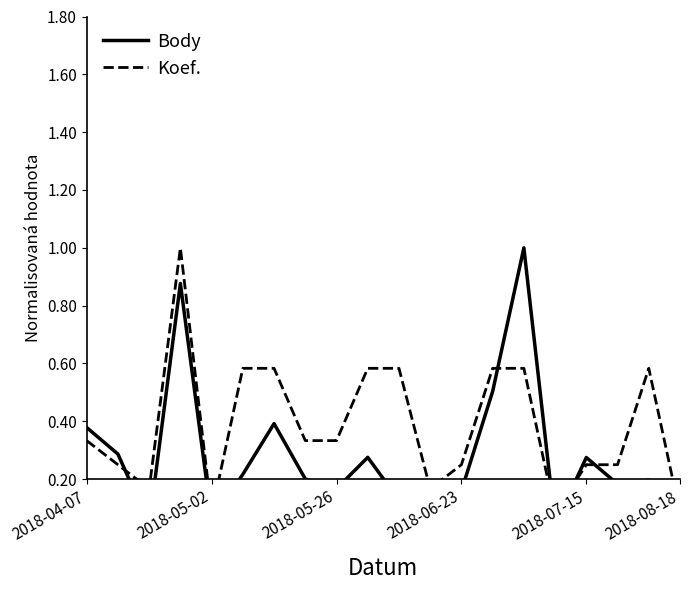

The value of Koef. at 2018-07-15 is 0.2. True or false?

True